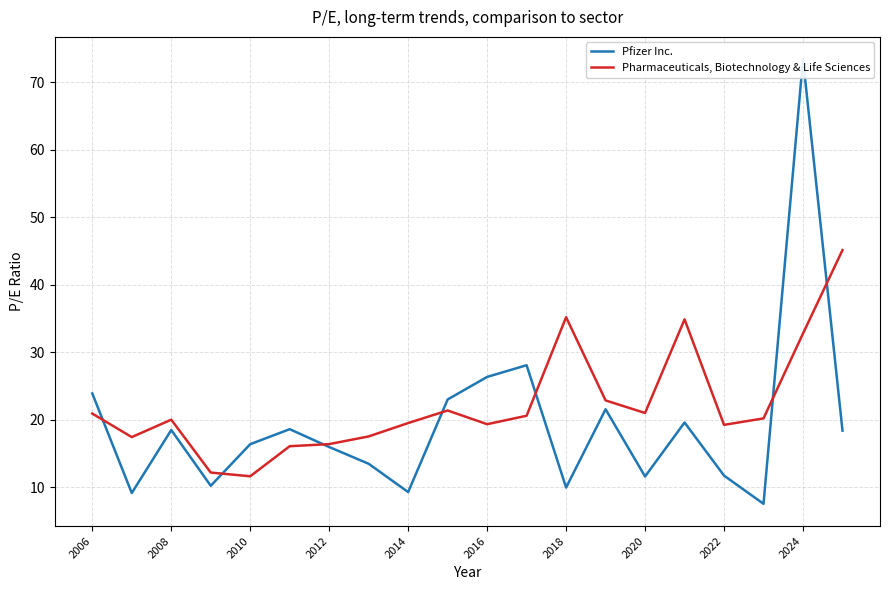

True or false: Pharmaceuticals, Biotechnology & Life Sciences has a value of 12.9 at 2016.

False